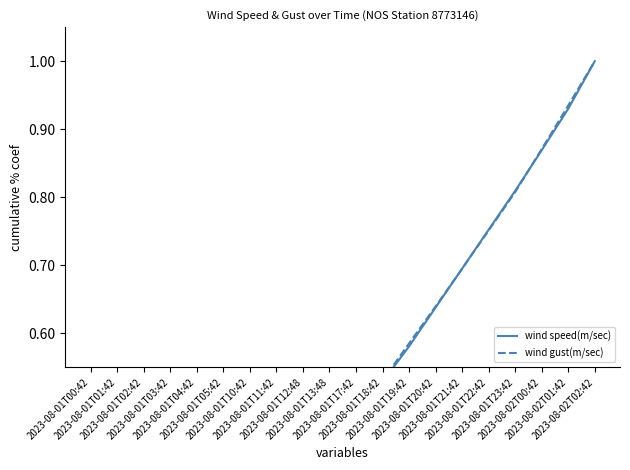

What is the value of the wind speed(m/sec) point at the 18th from the left?

0.9